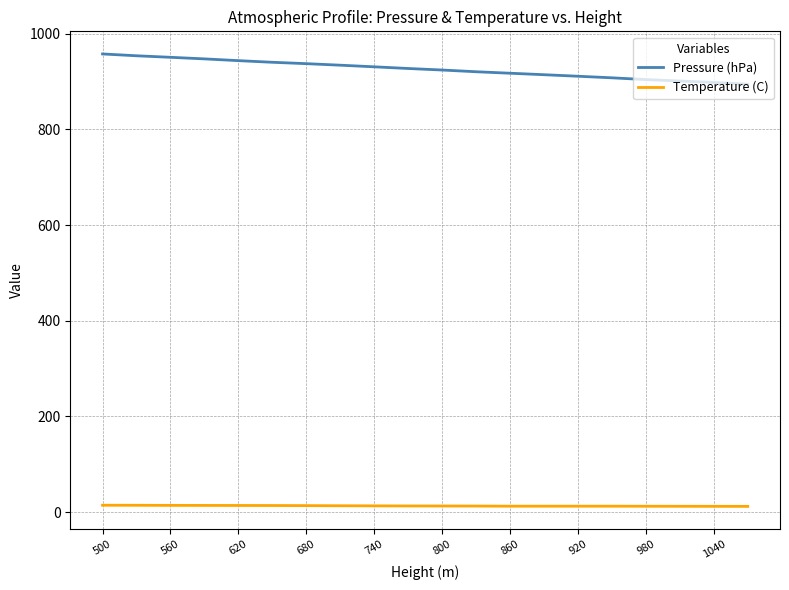

Rank the series by their average value, from highest to lowest.

Pressure (hPa), Temperature (C)